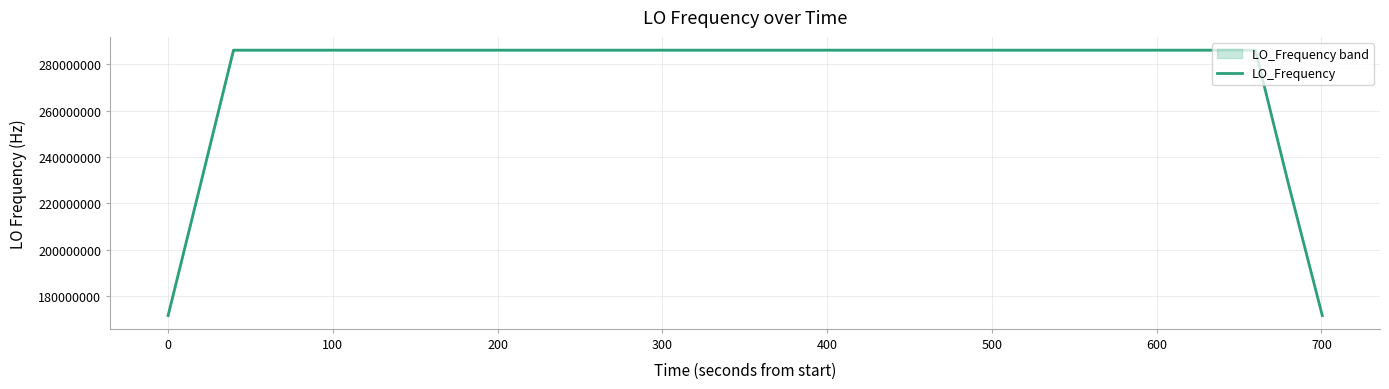

What is the lowest value of the LO_Frequency series?

171628200.3